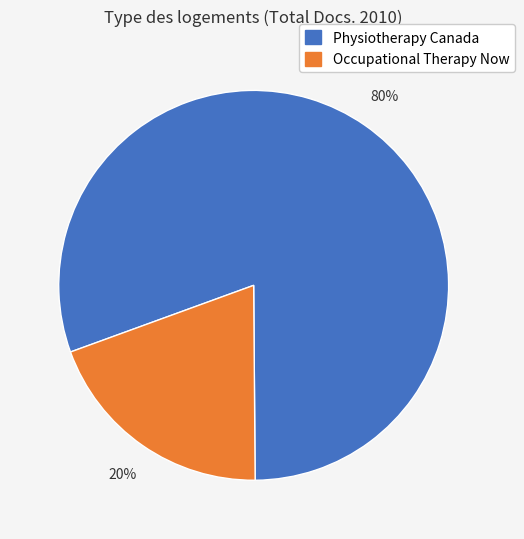

To the nearest percent, what portion does Occupational Therapy Now represent?

20%